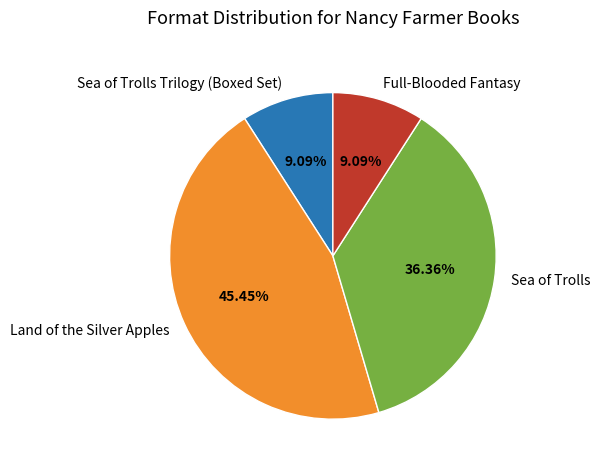

How many segments does this pie chart have?

4